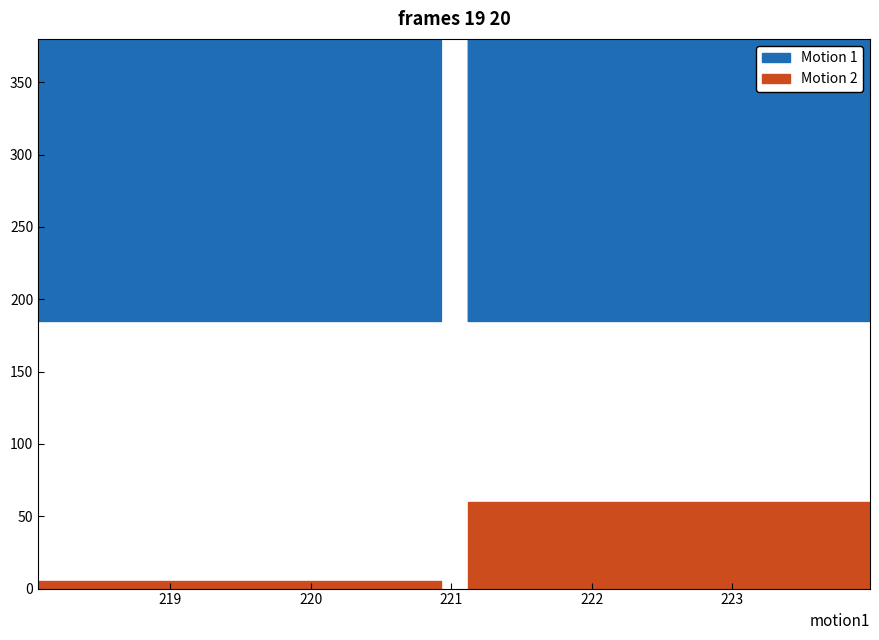

What is the highest value of the Motion 2 series?

60.0